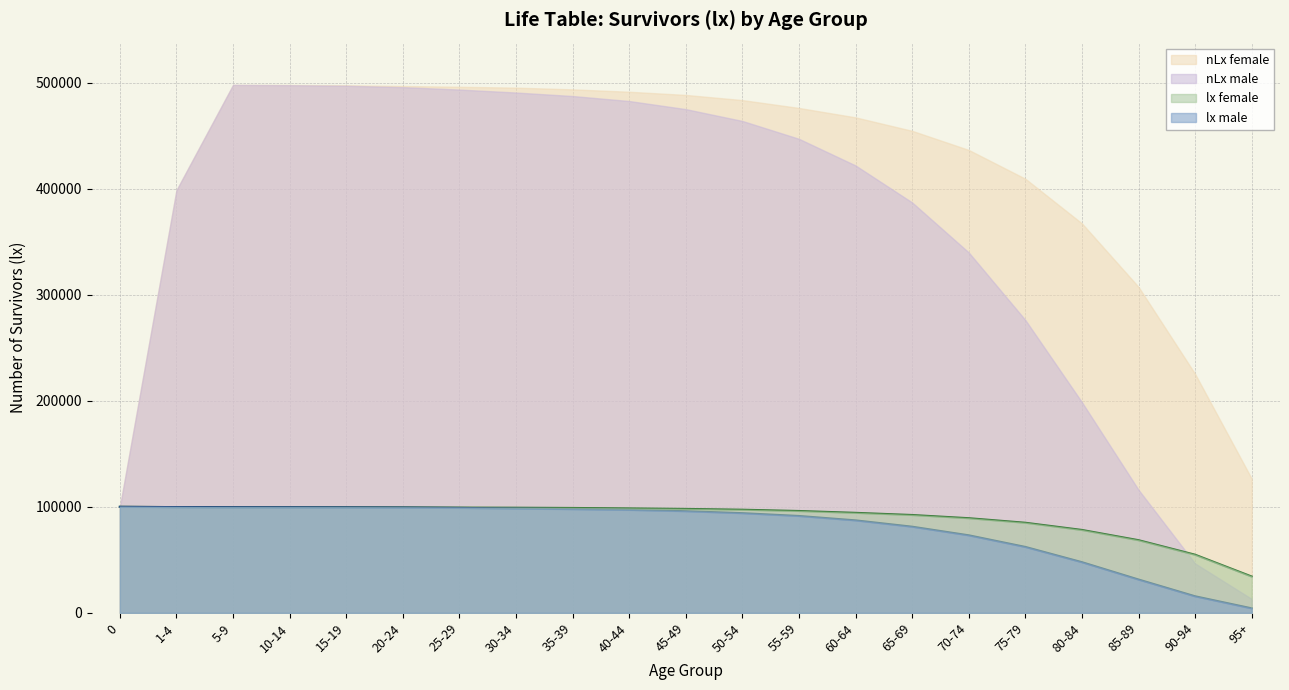

True or false: lx_female and lx_male intersect in this chart.

True